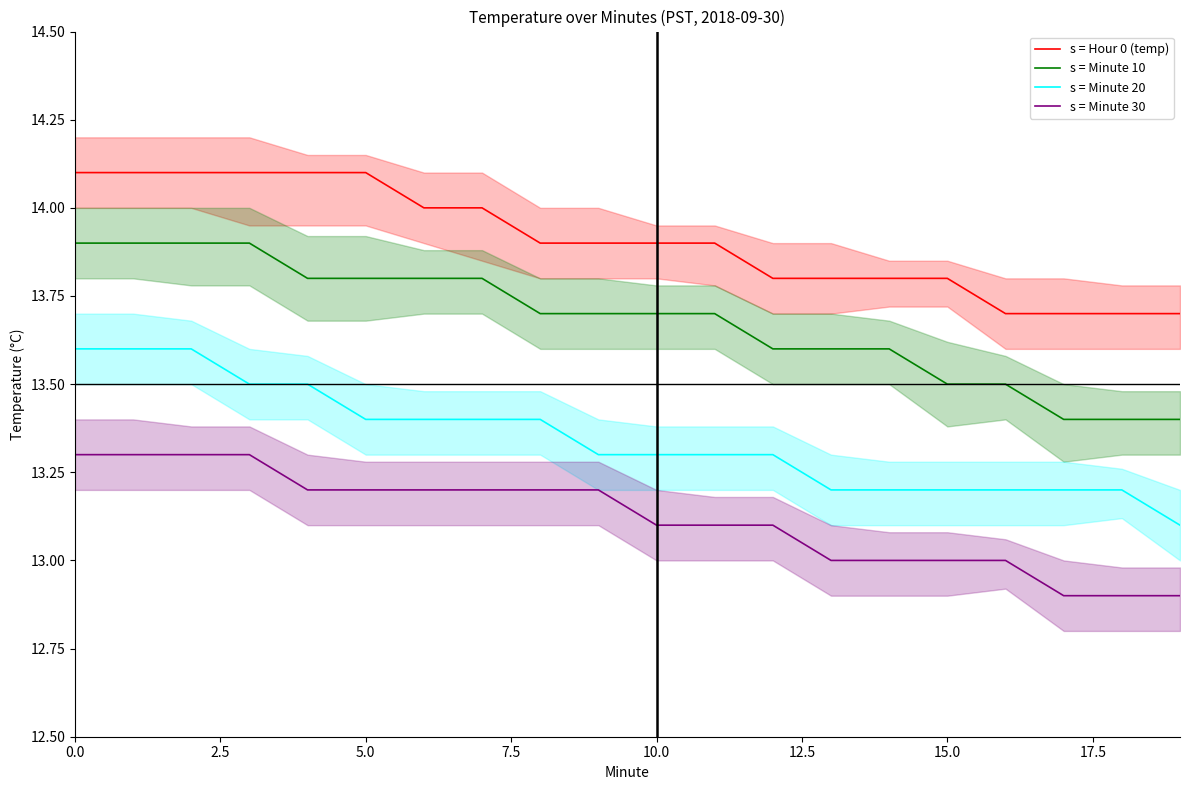

What is the difference between the second highest and minimum values in the s = Minute 10 series?

0.5